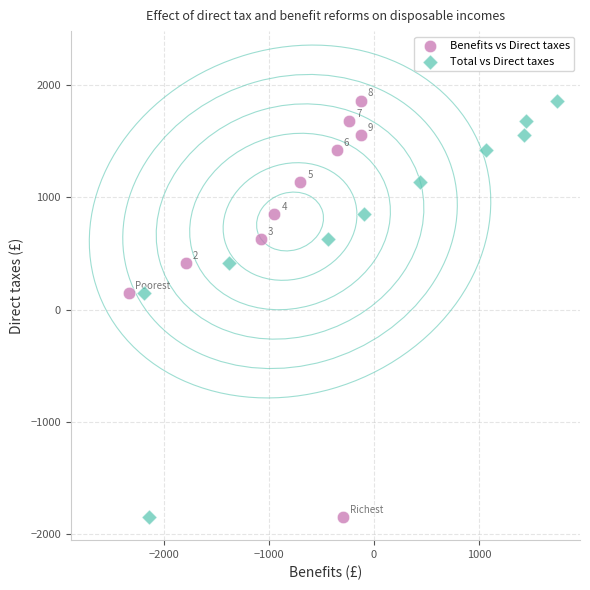

What are all the series names shown in the legend?

Benefits vs Direct taxes, Total vs Direct taxes